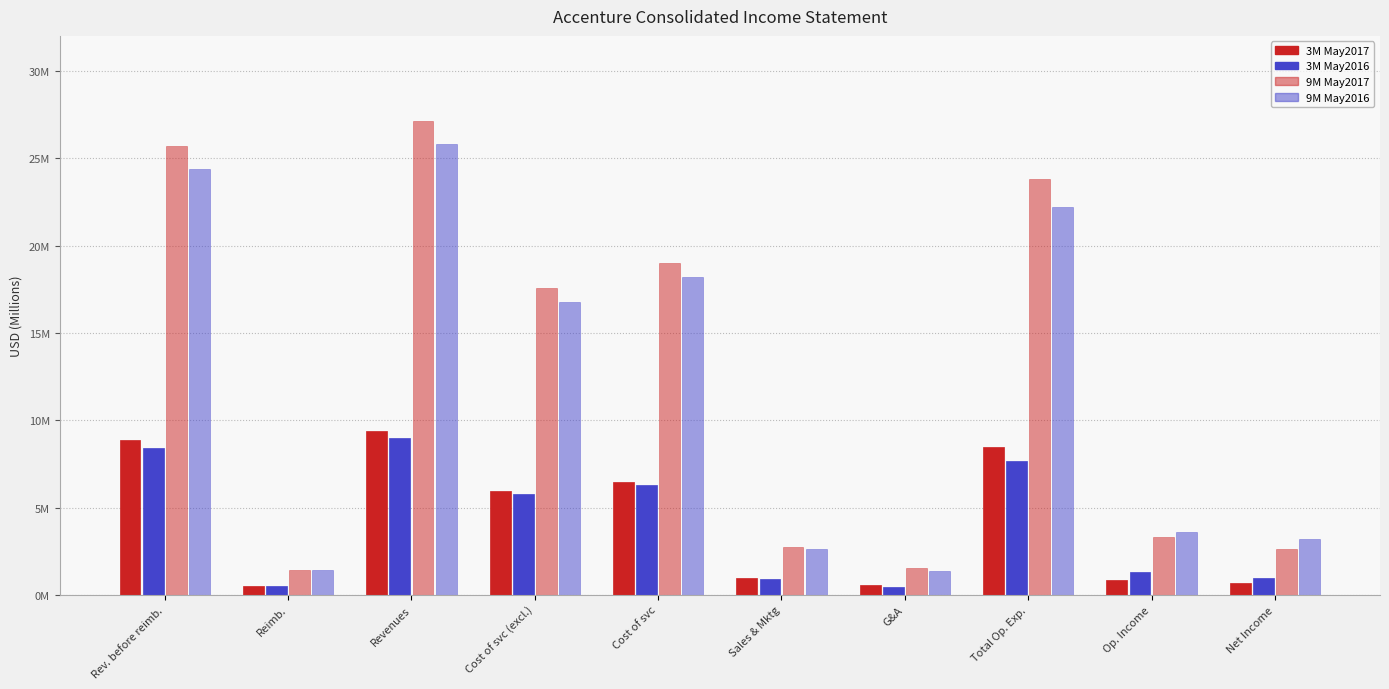

At which label does 9M May2017 reach its minimum?

Reimb.